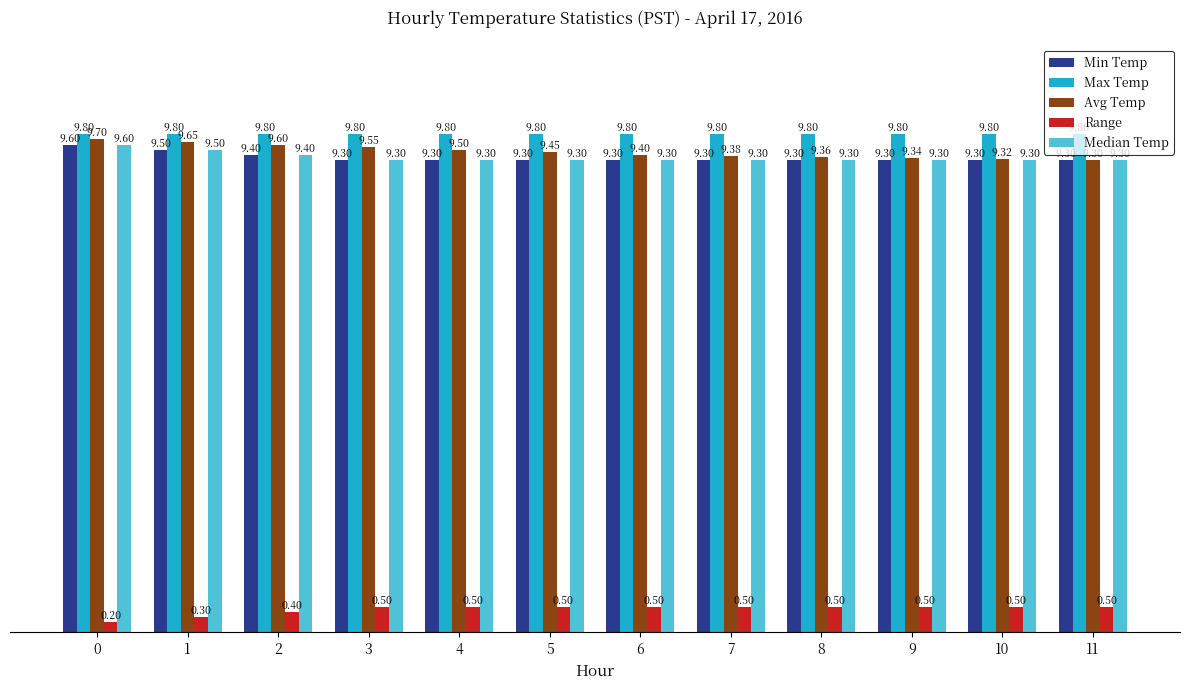

At how many categories does at least one series exceed 7?

12